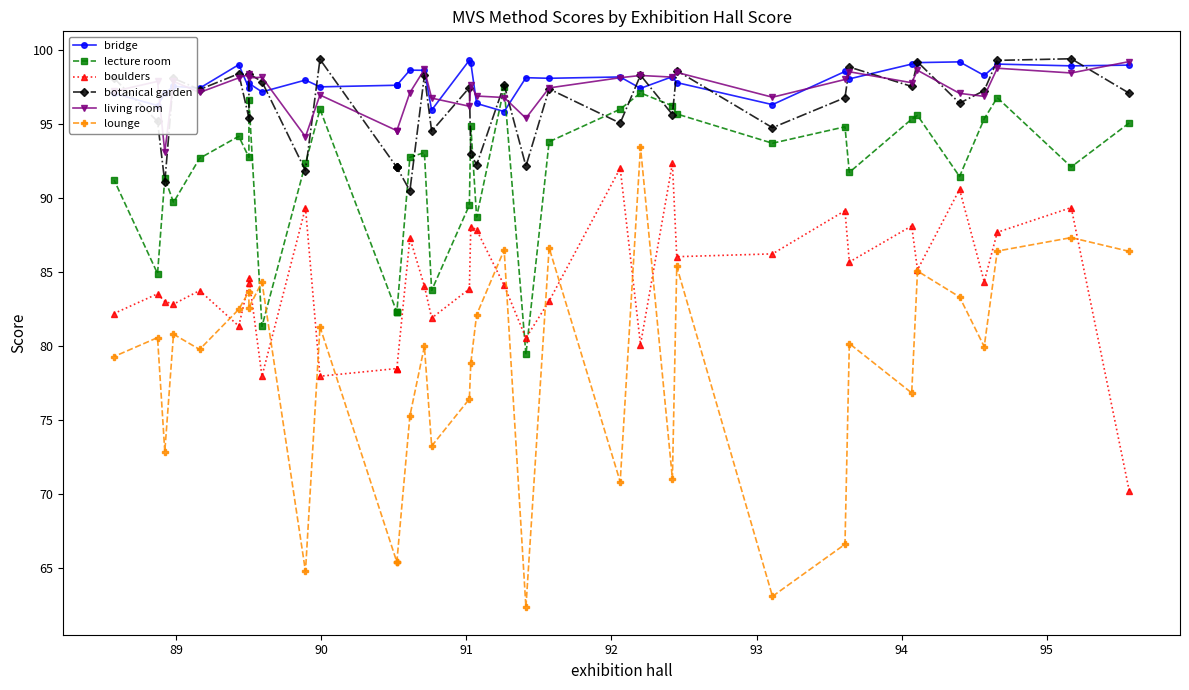

What are all the series names shown in the legend?

bridge, lecture room, boulders, botanical garden, living room, lounge